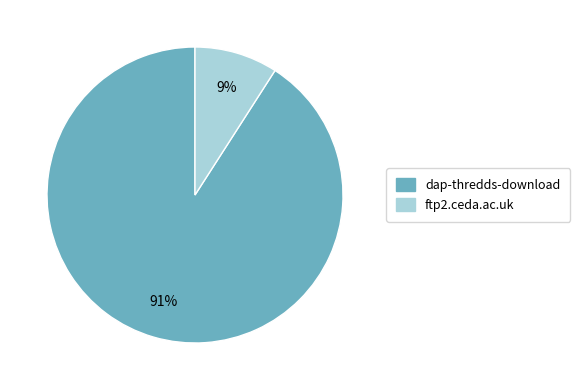

To the nearest percent, what percentage of the pie is dap-thredds-download?

91%